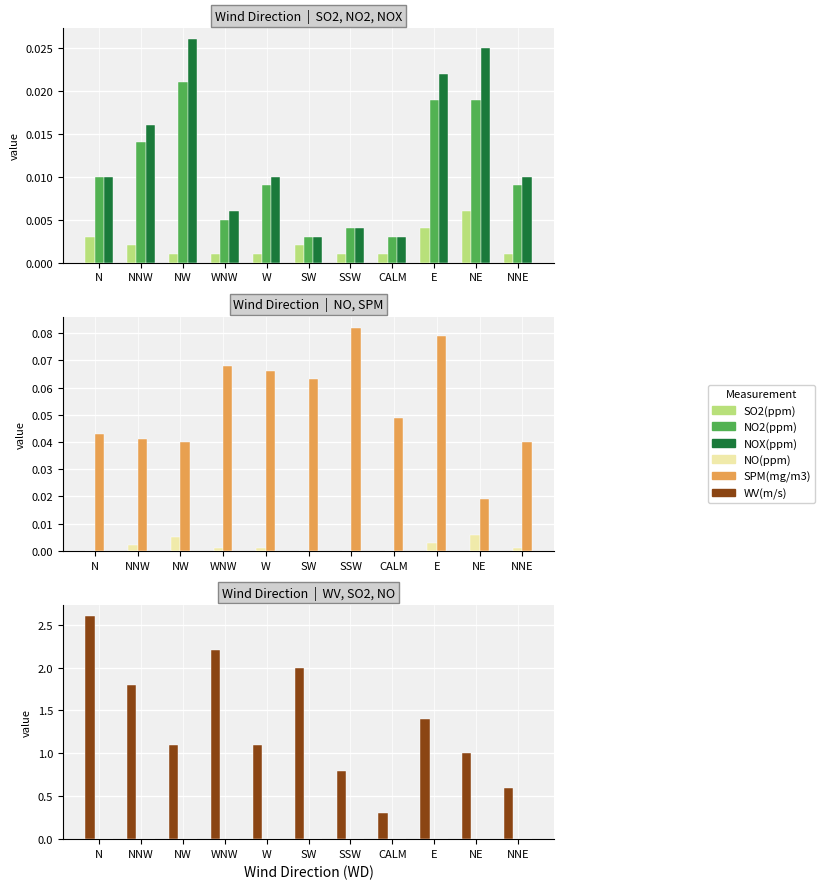

At which label does NO(ppm) reach its minimum?

N